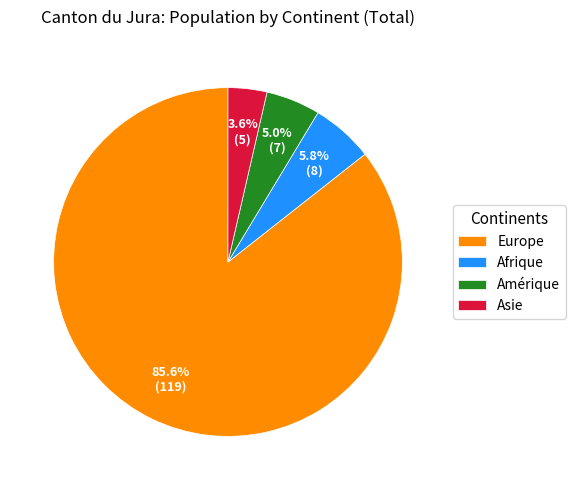

To the nearest percent, what portion does Asie represent?

4%